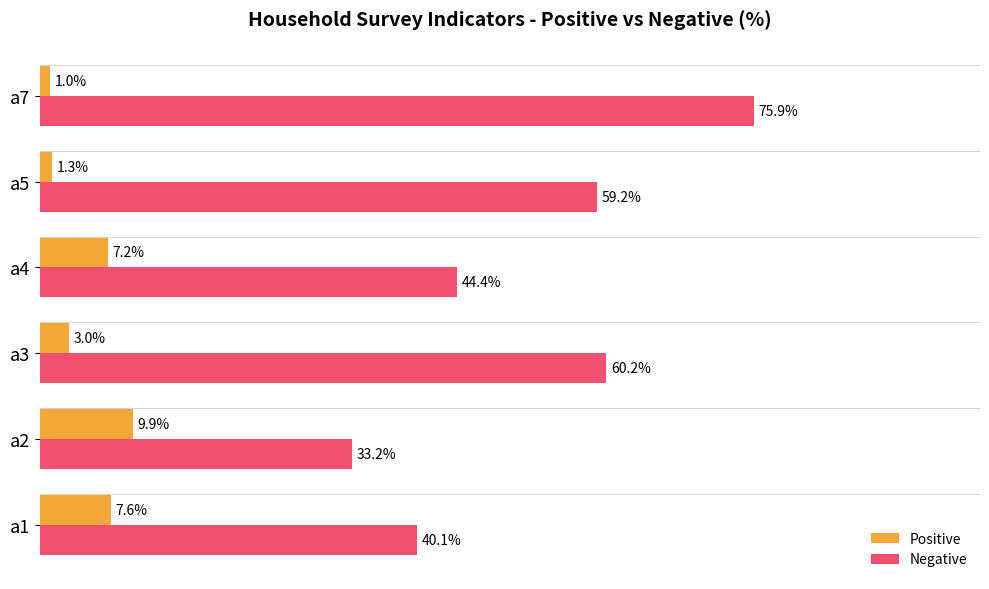

Which label corresponds to the smallest value in the chart?

a7